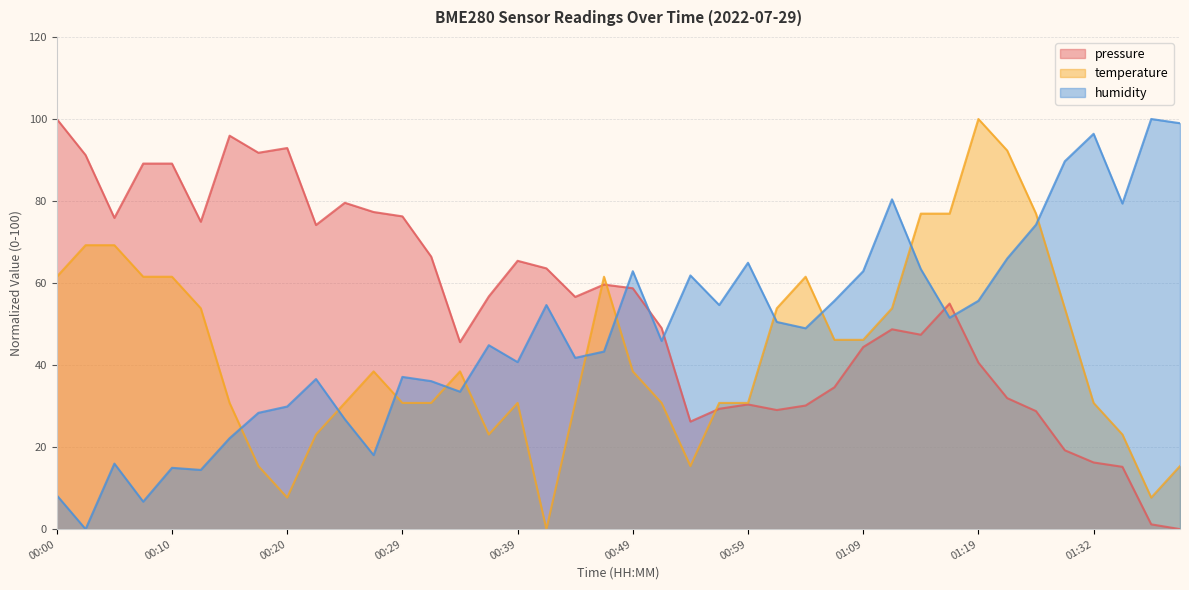

Count the number of categories in the chart.

40